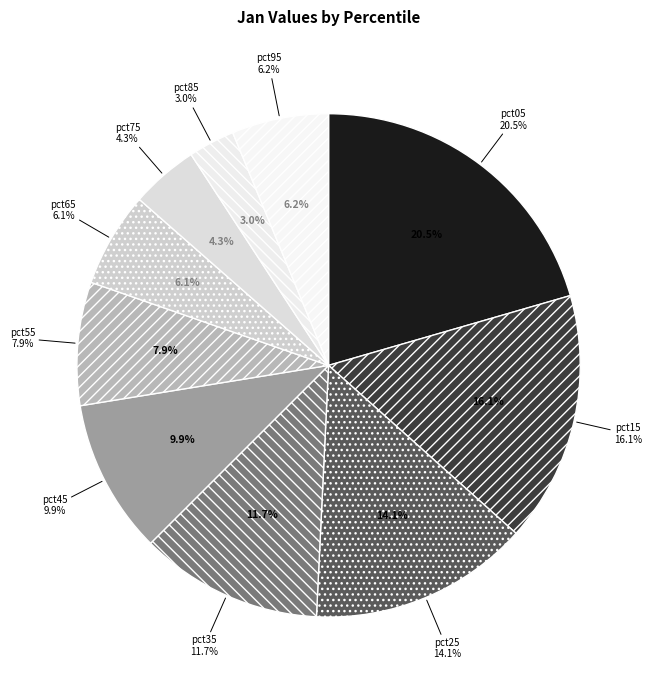

What is the change in value from pct35 to pct75?

-1.0